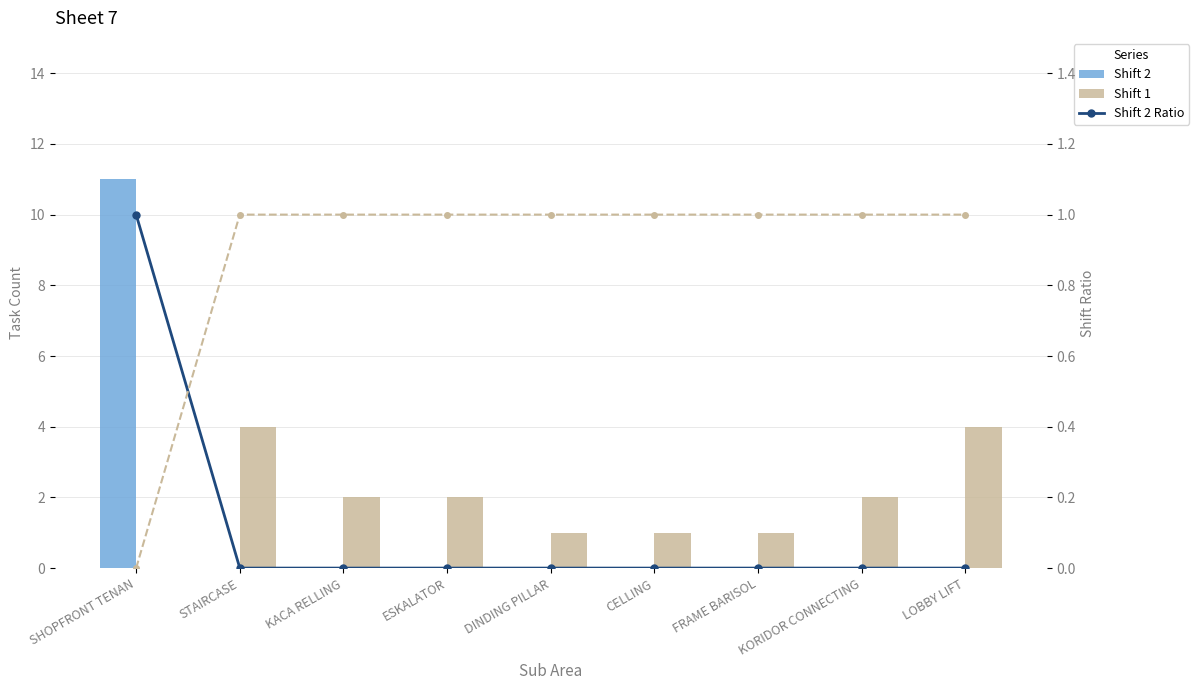

The Shift 1 series shows 1 at DINDING PILLAR. True or false?

True